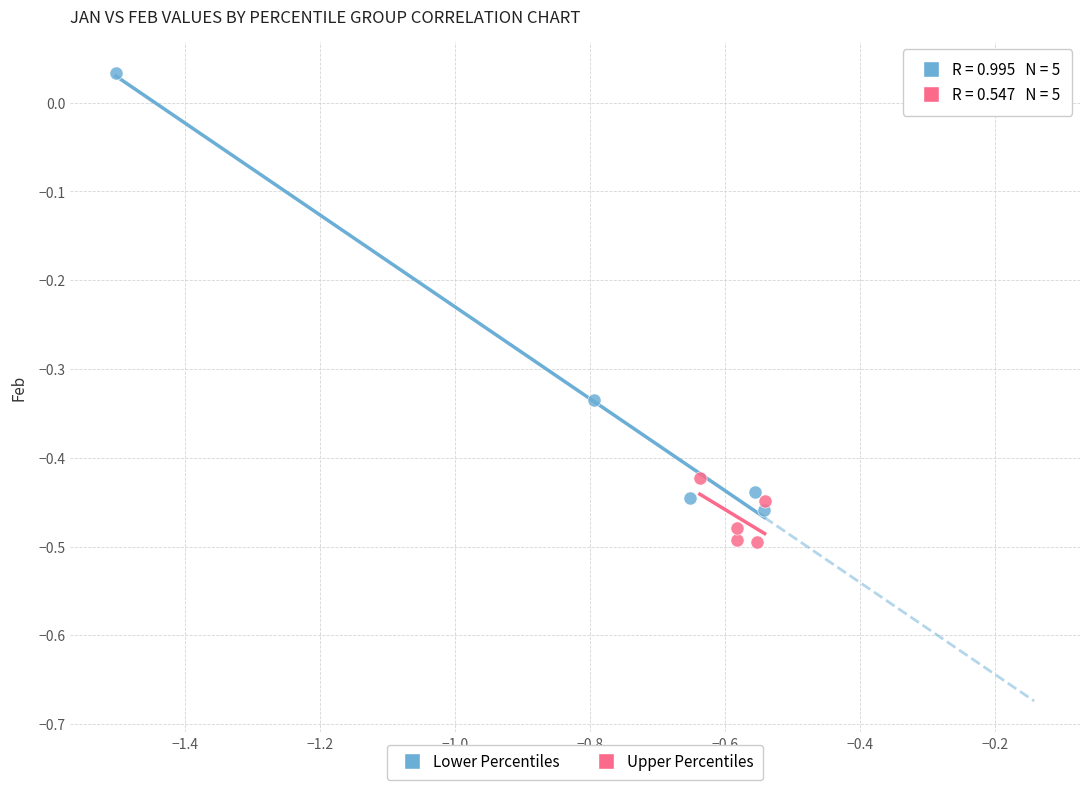

Which series contains the lowest Y value?

Upper Percentiles